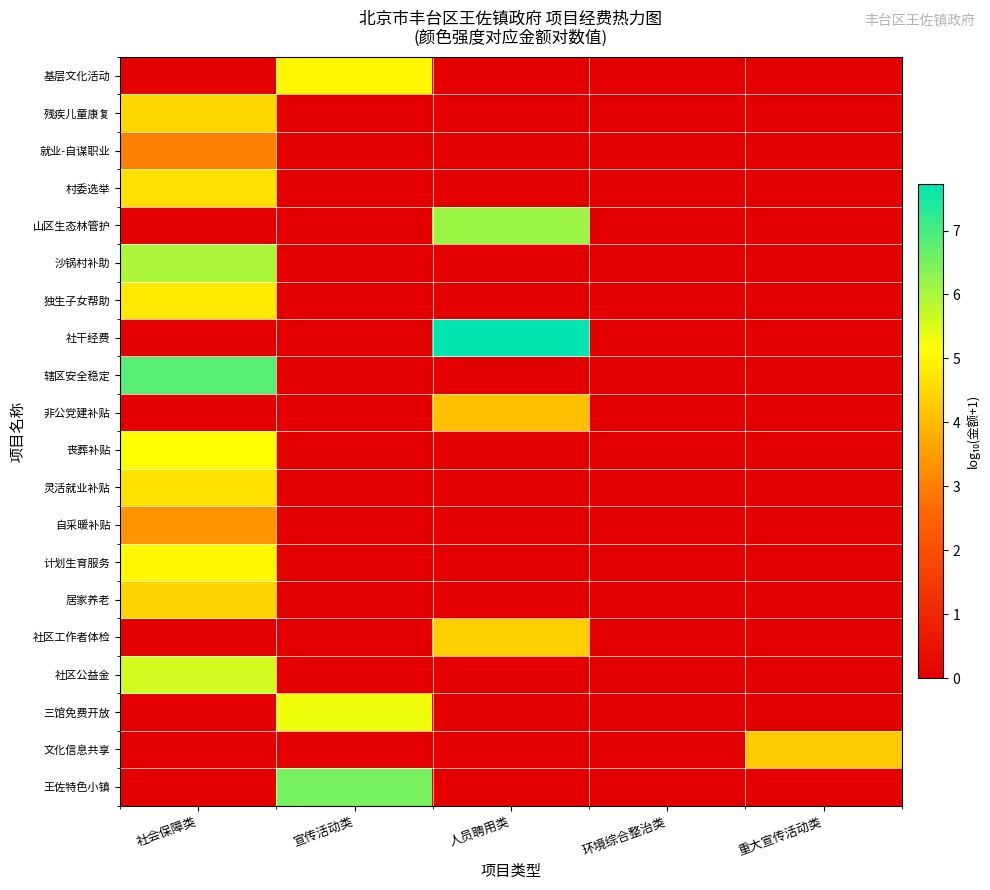

Which series has the widest spread of values?

社干经费